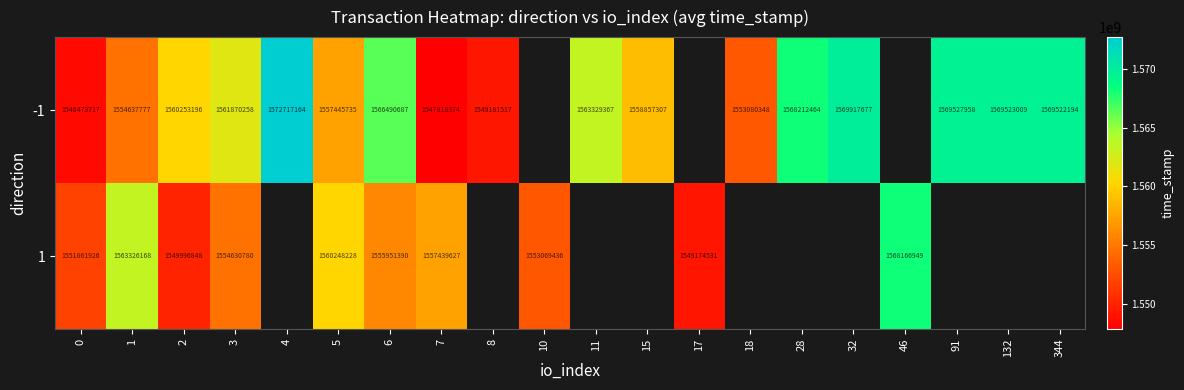

Is the value of -1 at 344 greater than the value of 1 at 46?

Yes